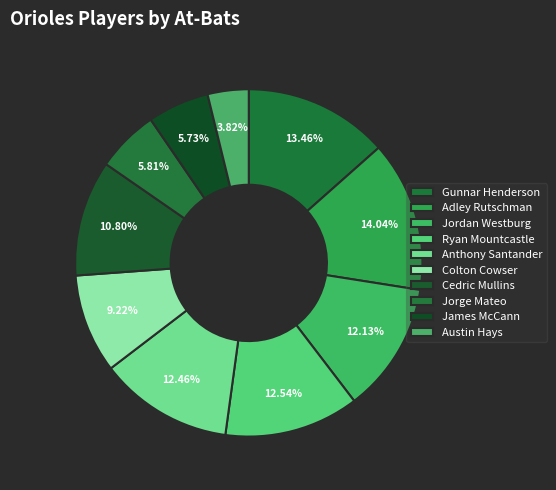

To the nearest percent, what is the difference between the largest and smallest slice percentages?

10%